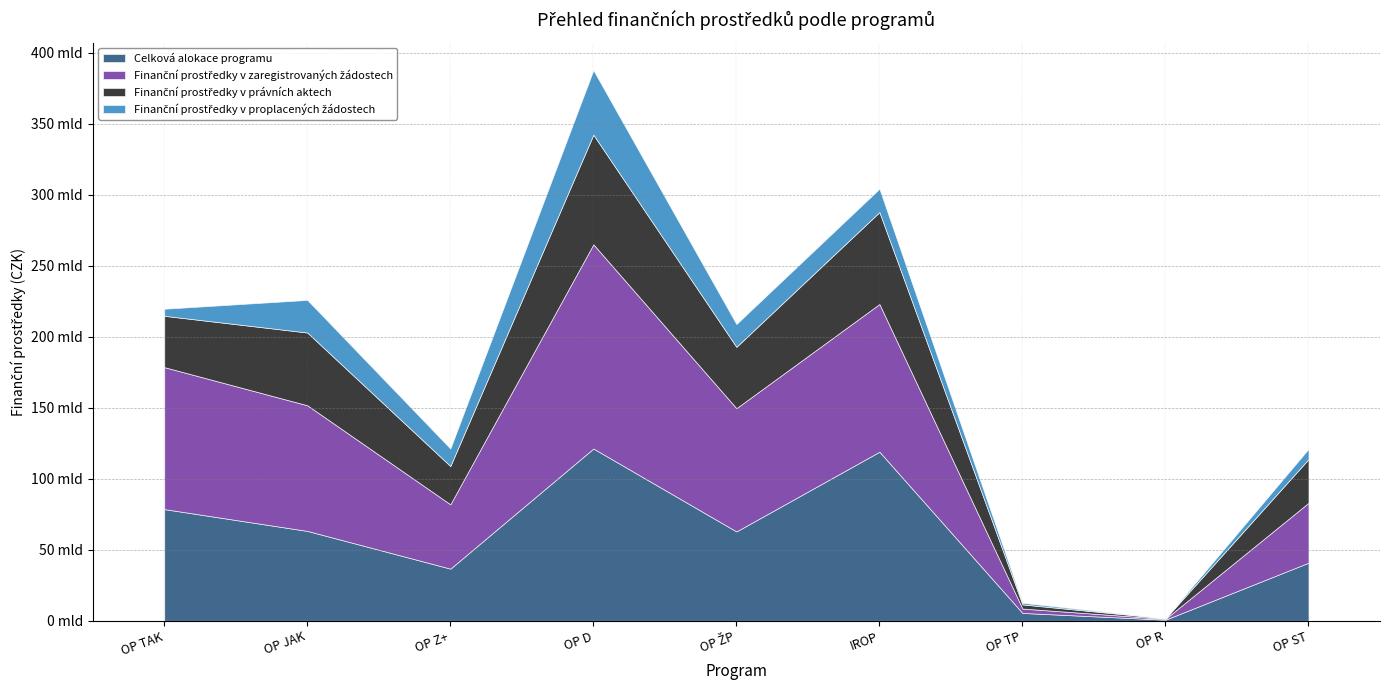

What is the difference between the maximum and minimum values in the Finanční prostředky v zaregistrovaných žádostech series?

143267442000.5